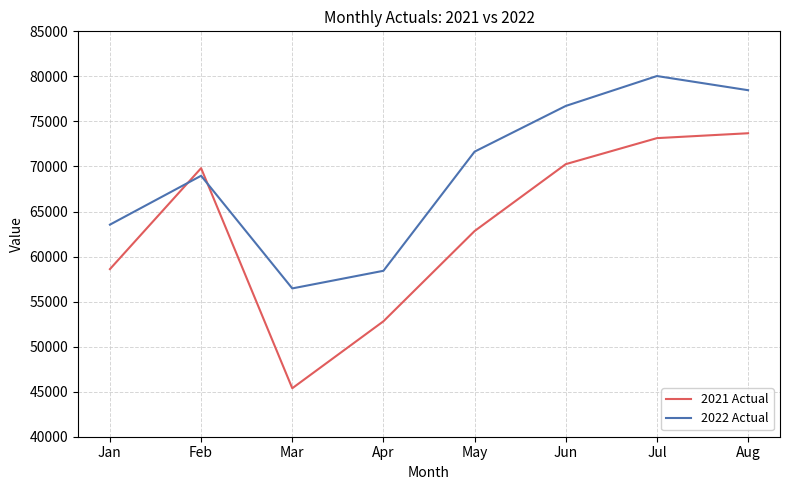

Between Mar and Jul, which series saw the biggest shift?

2021 Actual